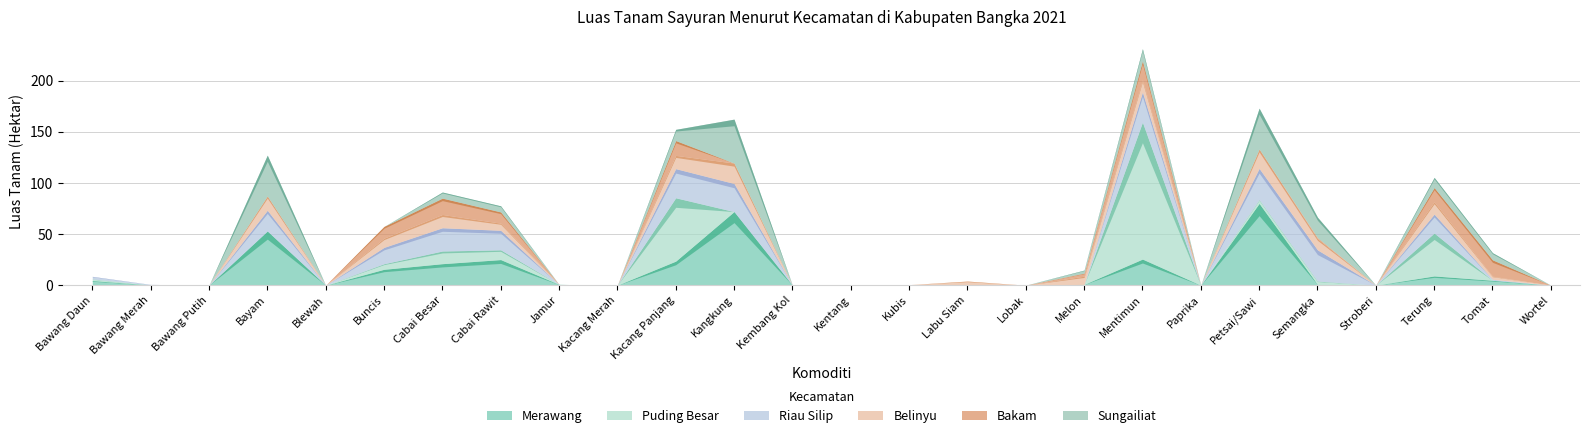

Which series has the largest total across all categories?

Merawang